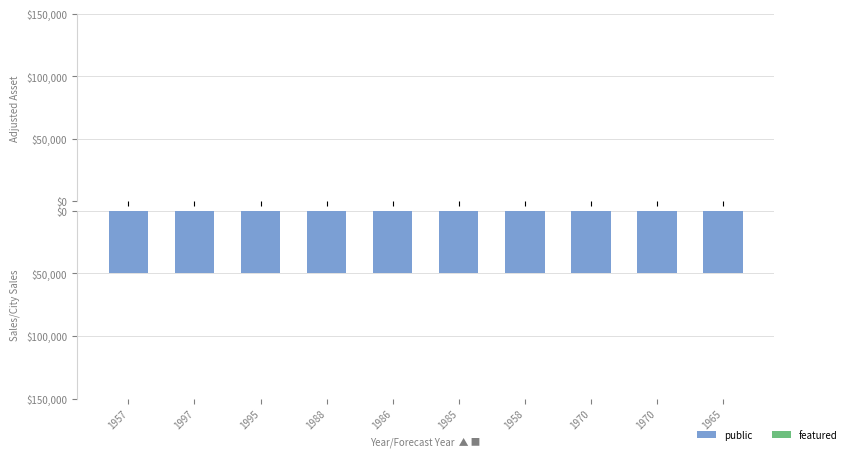

What is the label of the 7th bar from the left?

1958